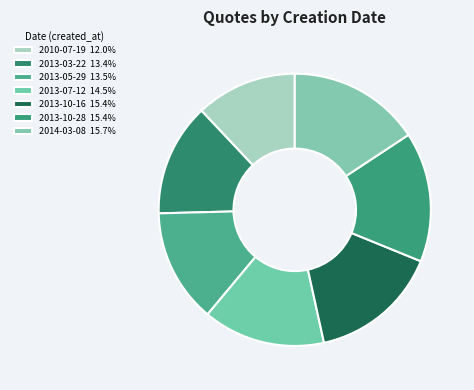

Does 2013-03-22 account for over 50% of the chart?

No